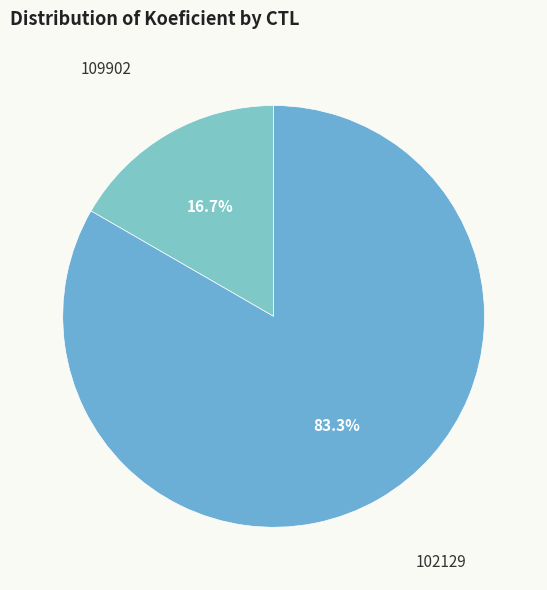

Count the number of slices in the pie.

2